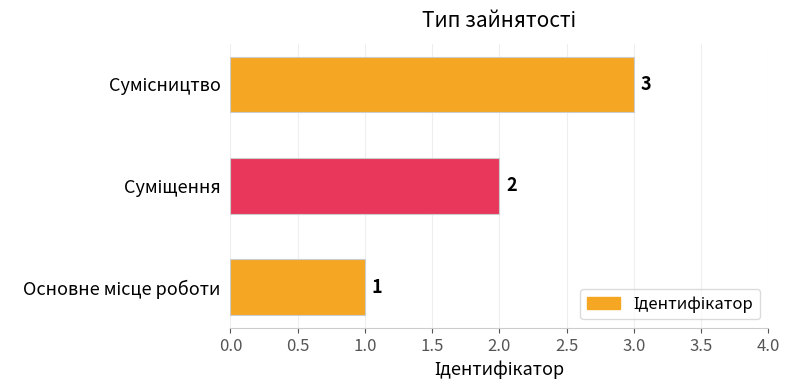

What is the greatest value displayed?

3